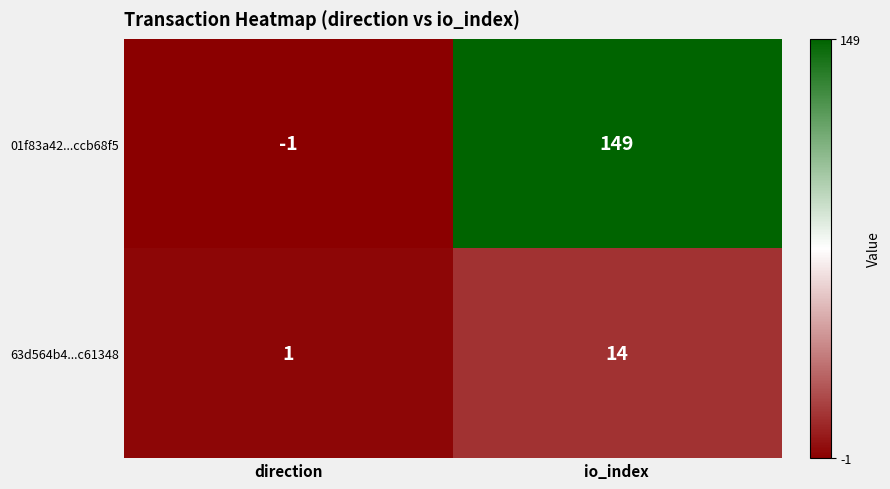

Reading right to left, list all the values displayed in this chart.

01f83a42...ccb68f5: 149	-1
63d564b4...c61348: 14	1